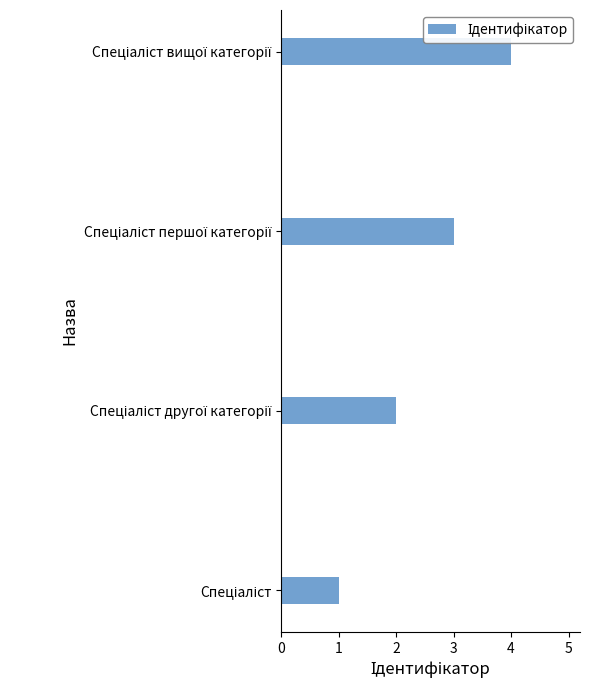

What is the difference between the maximum and minimum values?

3